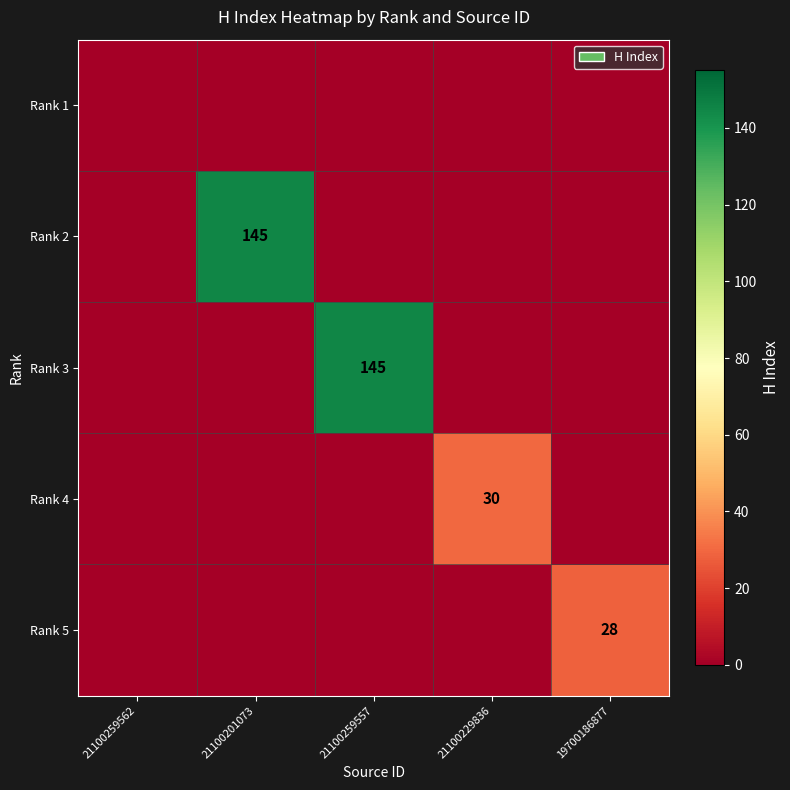

Is it true that Rank 5 equals 38 at 19700186877?

False